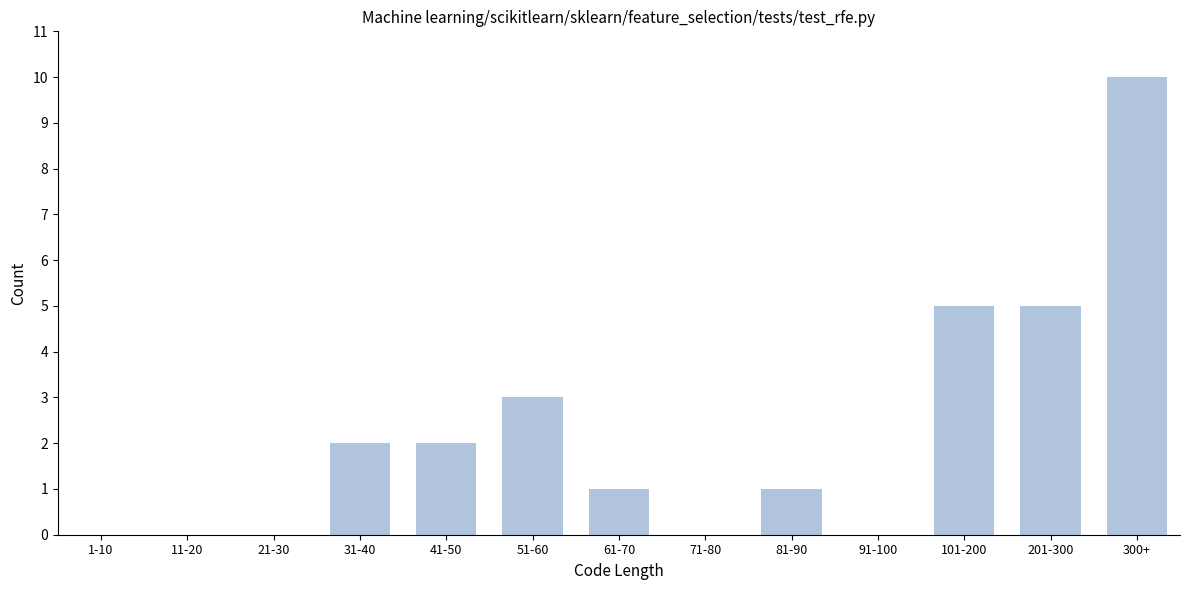

Reading left to right, what are all the values shown in this chart?

1-10=0	11-20=0	21-30=0	31-40=2	41-50=2	51-60=3	61-70=1	71-80=0	81-90=1	91-100=0	101-200=5	201-300=5	300+=10